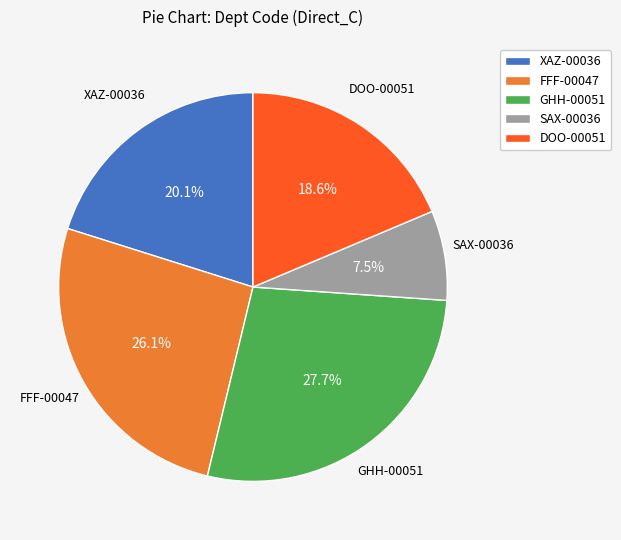

What is the smallest slice in the pie chart?

SAX-00036